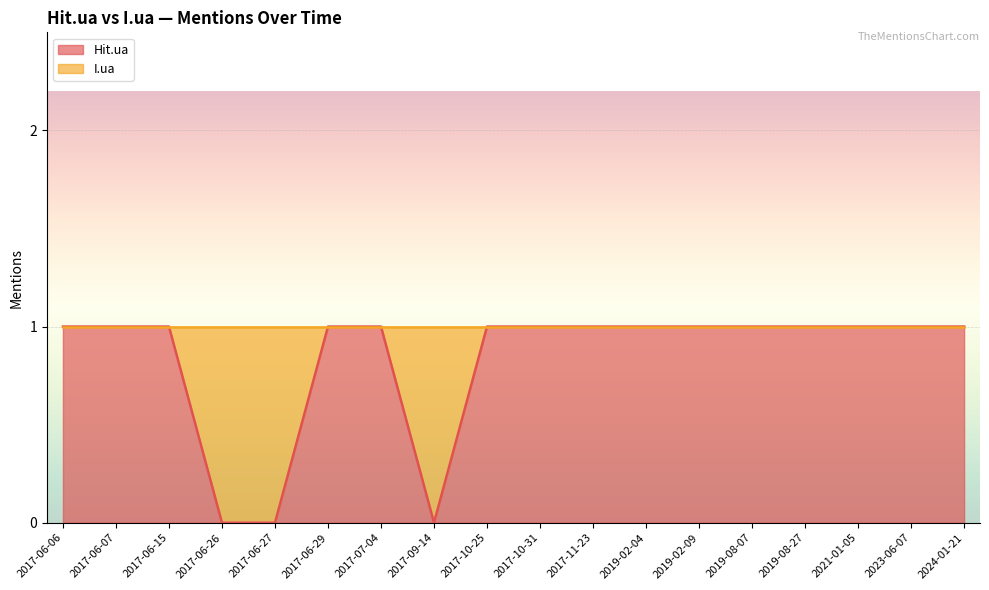

What is the label of the 8th point from the left?

2017-09-14